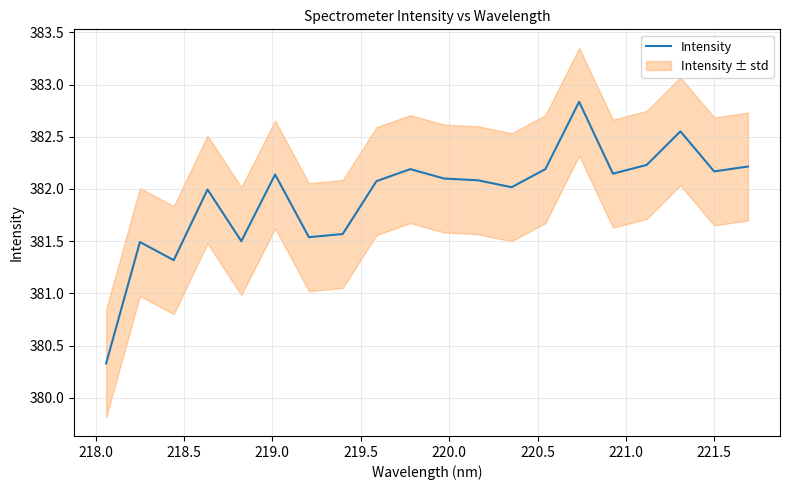

What is the highest value of the Intensity series?

382.8